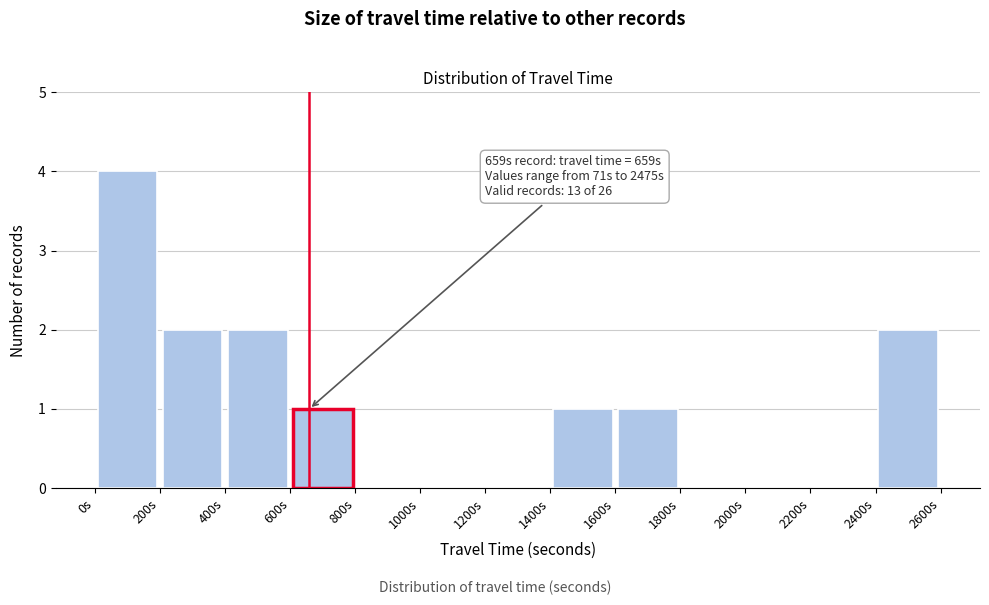

Which range on the x-axis has the tallest bar?

0 to 200